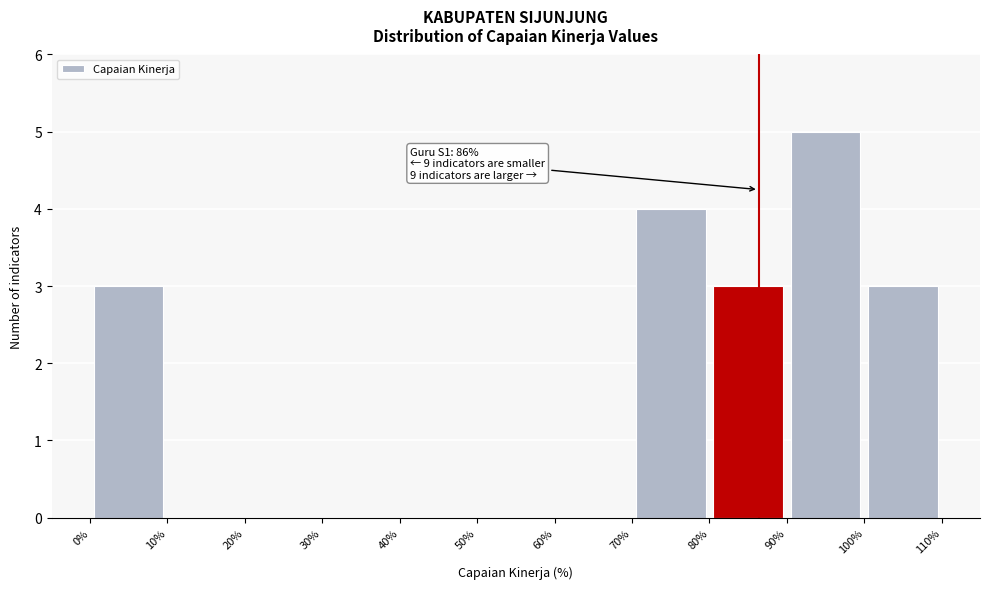

Which range on the x-axis has the tallest bar?

90% to 100%